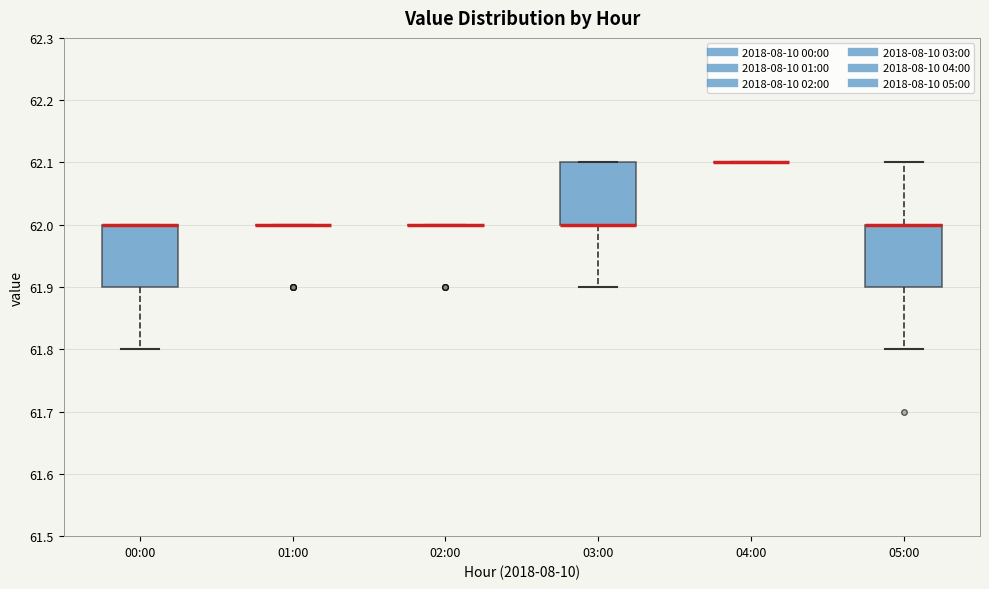

Reading left to right, transcribe this box plot: for each box, give where its median line is, the range the box spans, and where its two whiskers end, as read against the y-axis. The values are not printed on the chart, so give them approximately, as read against the axis.

00:00: median 62.0 (drawn on the box's upper edge), box 61.9 to 62.0, whiskers 61.8 to 62.0
01:00: box collapsed to a line at 62.0, whiskers 62.0 to 62.0
02:00: box collapsed to a line at 62.0, whiskers 62.0 to 62.0
03:00: median 62.0 (drawn on the box's lower edge), box 62.0 to 62.1, whiskers 61.9 to 62.1
04:00: box collapsed to a line at 62.1, whiskers 62.1 to 62.1
05:00: median 62.0 (drawn on the box's upper edge), box 61.9 to 62.0, whiskers 61.8 to 62.1